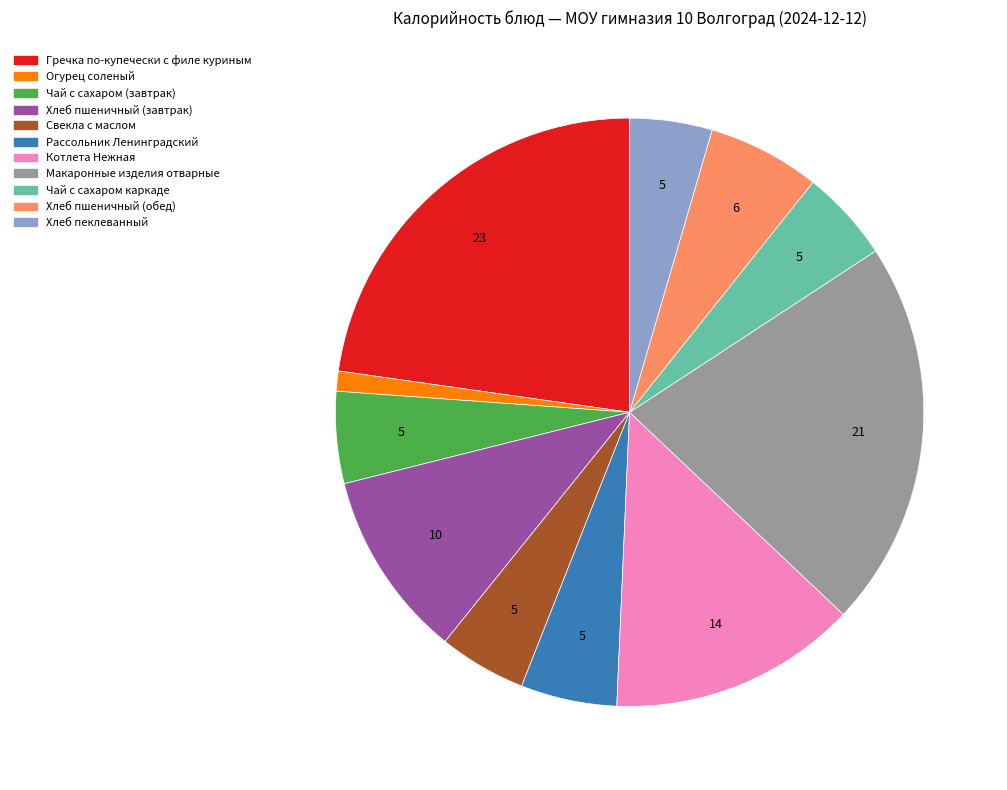

Is there any slice that represents more than half of the pie?

No